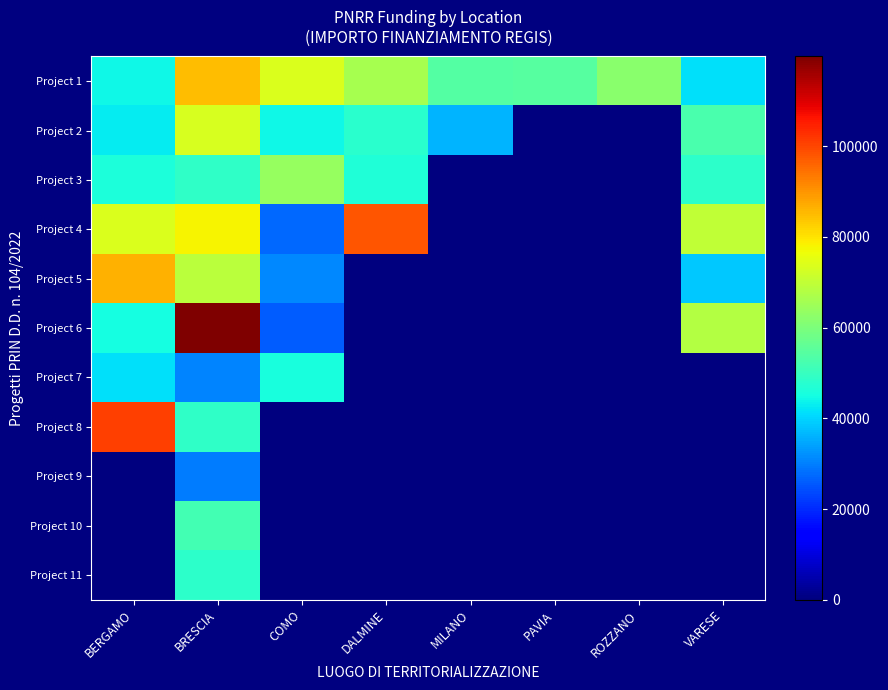

Which has a higher value, COMO or BERGAMO?

COMO